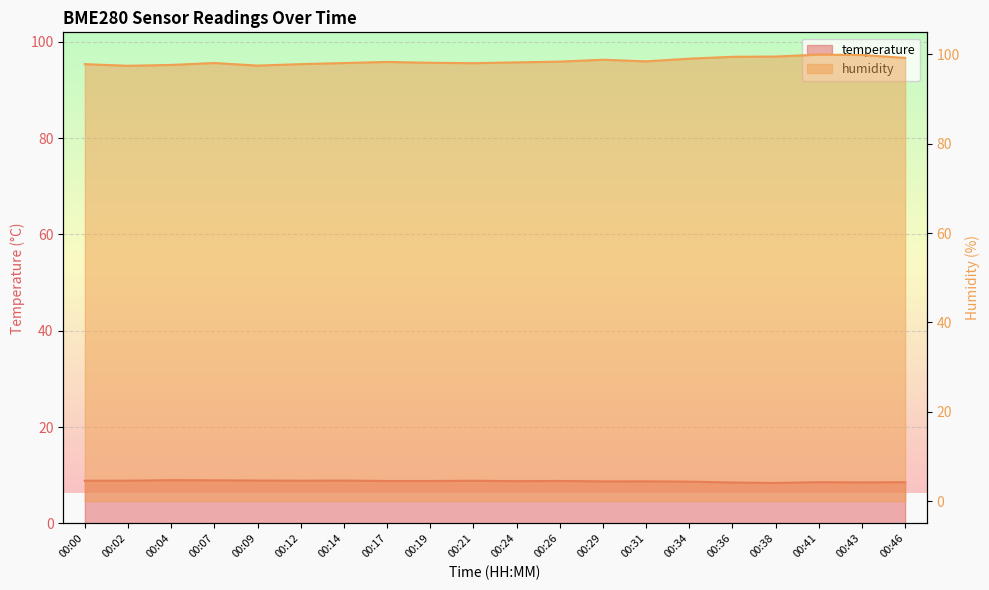

Is it true that temperature equals 8.7 at 00:31?

True